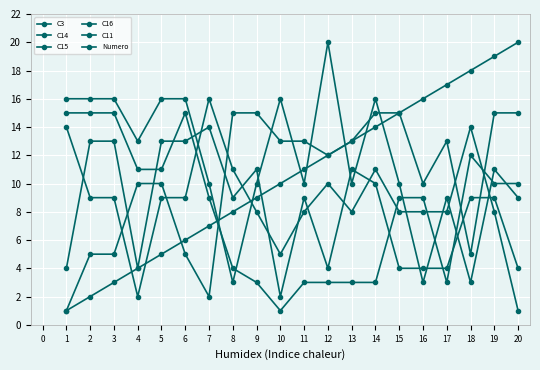

What is the value of the C14 point at the 9th from the left?

11